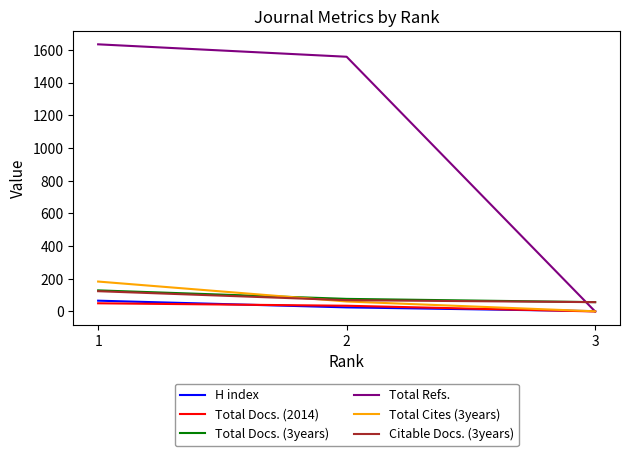

Which series has the widest spread of values?

Total Refs.